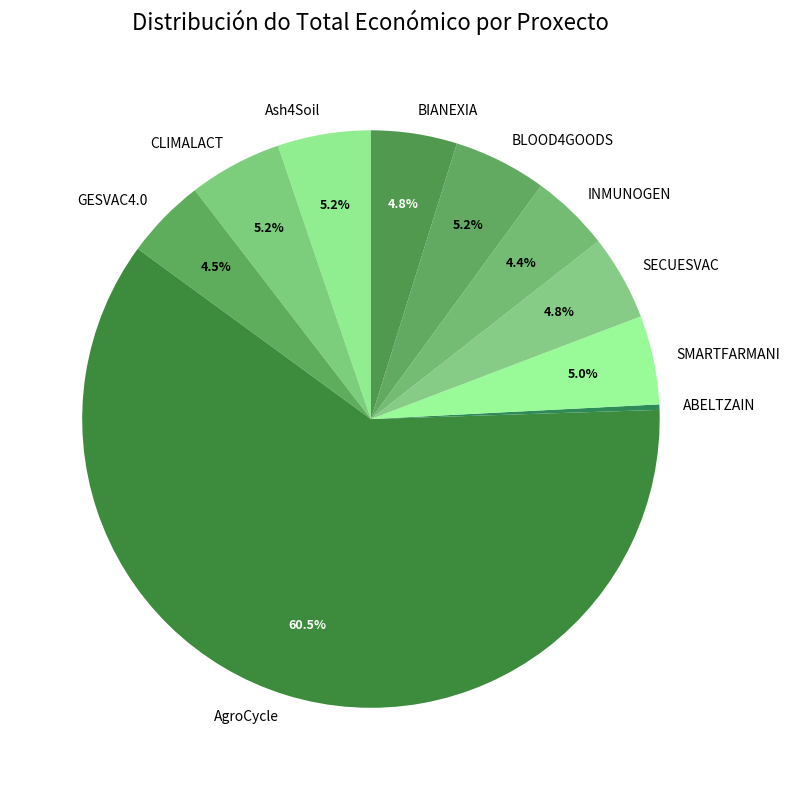

What is the smallest slice in the pie chart?

ABELTZAIN